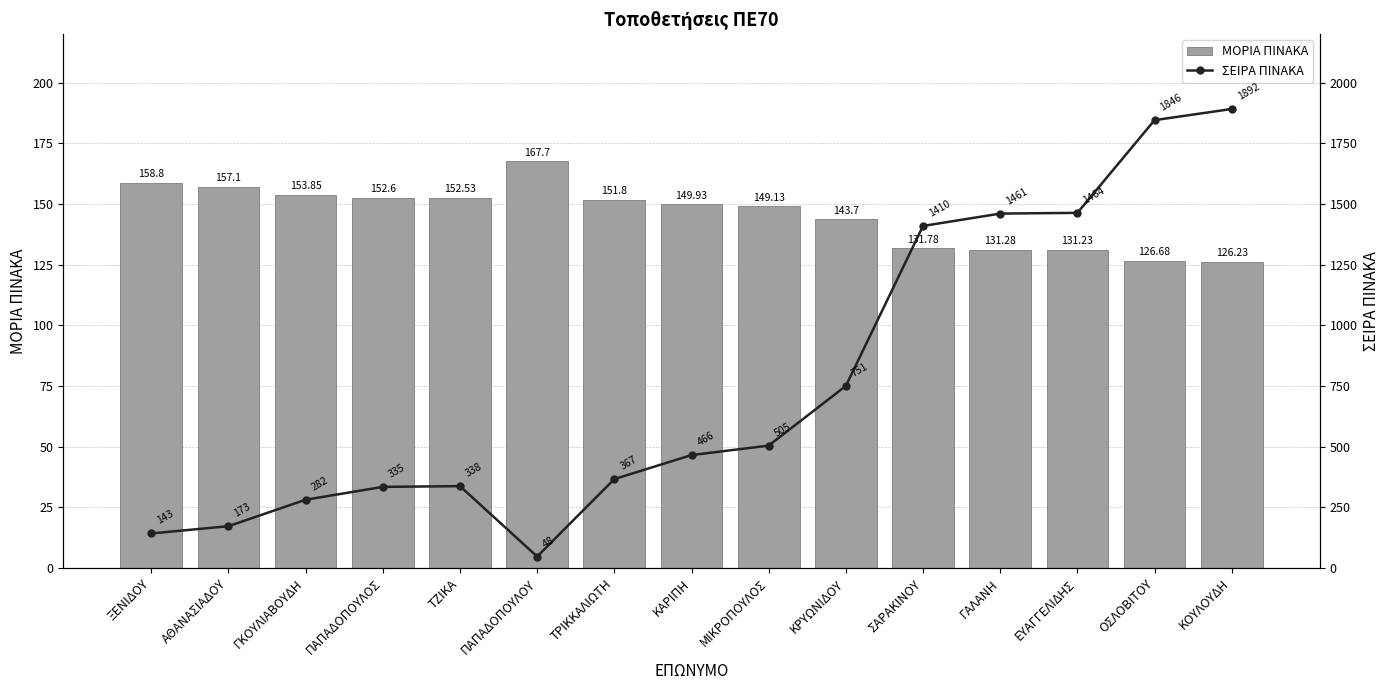

At which label does ΜΟΡΙΑ ΠΙΝΑΚΑ first exceed 149?

ΞΕΝΙΔΟΥ